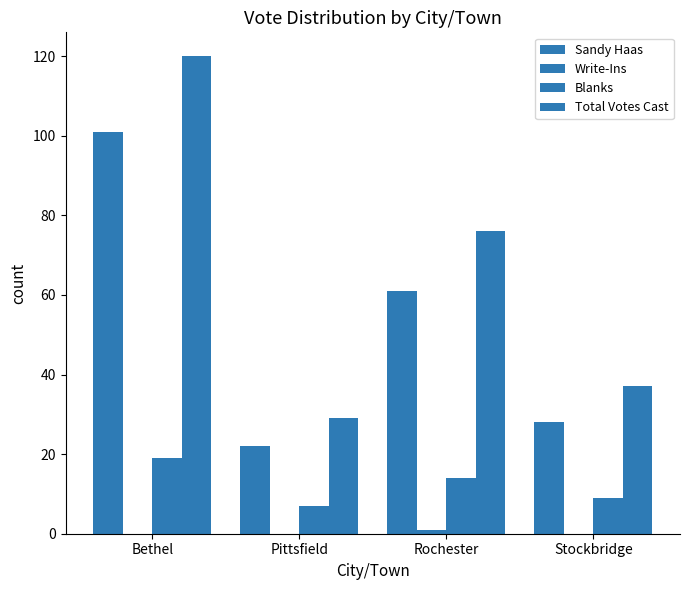

Count the number of categories in the chart.

4